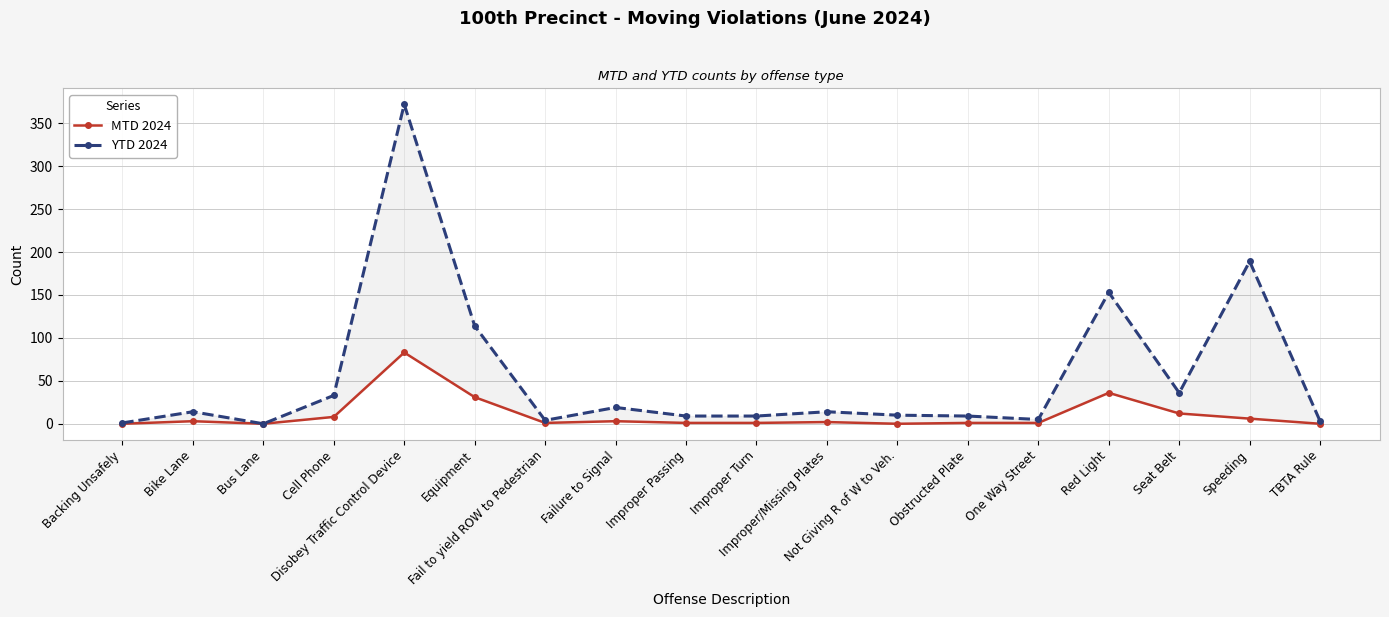

Reading left to right, list all the values displayed in this chart.

MTD 2024: 0	3	0	8	83	31	1	3	1	1	2	0	1	1	36	12	6	0
YTD 2024: 1	14	0	33	372	114	4	19	9	9	14	10	9	5	153	36	189	3